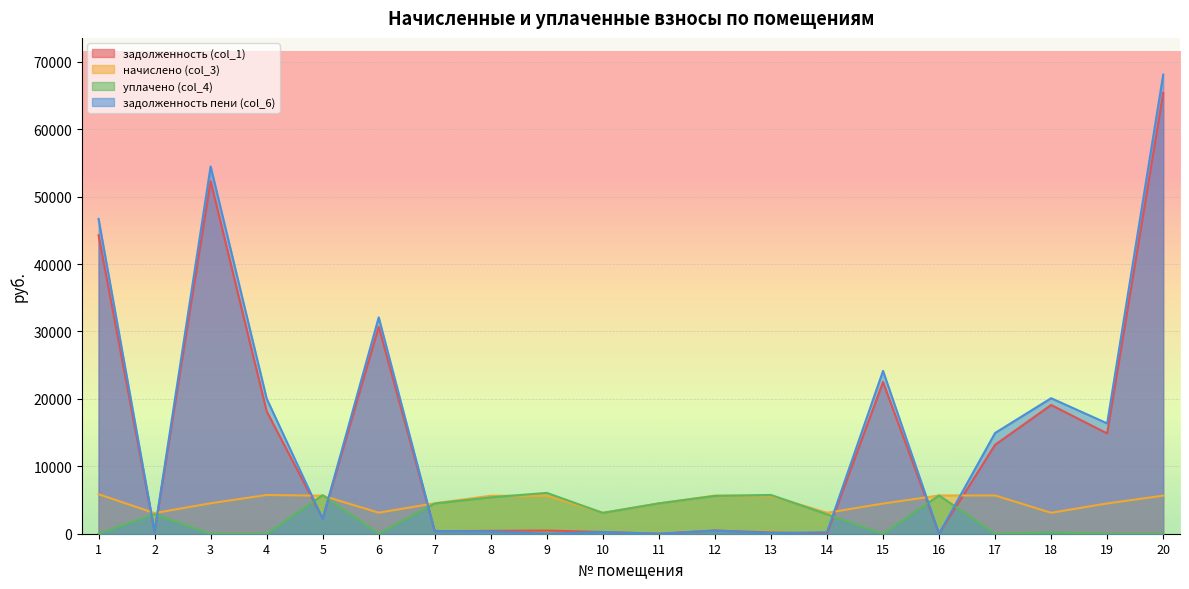

How many lines are shown in the chart?

4